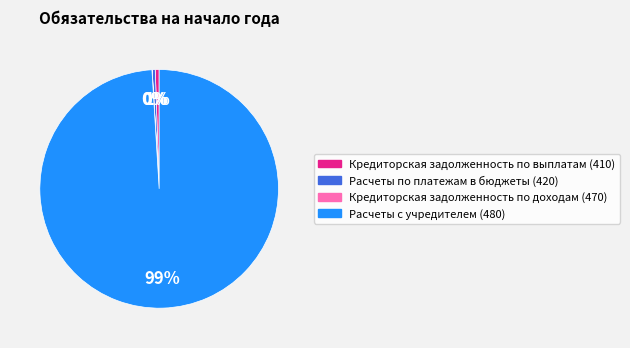

True or false: Кредиторская задолженность по выплатам (410) accounts for 11% of the total.

False